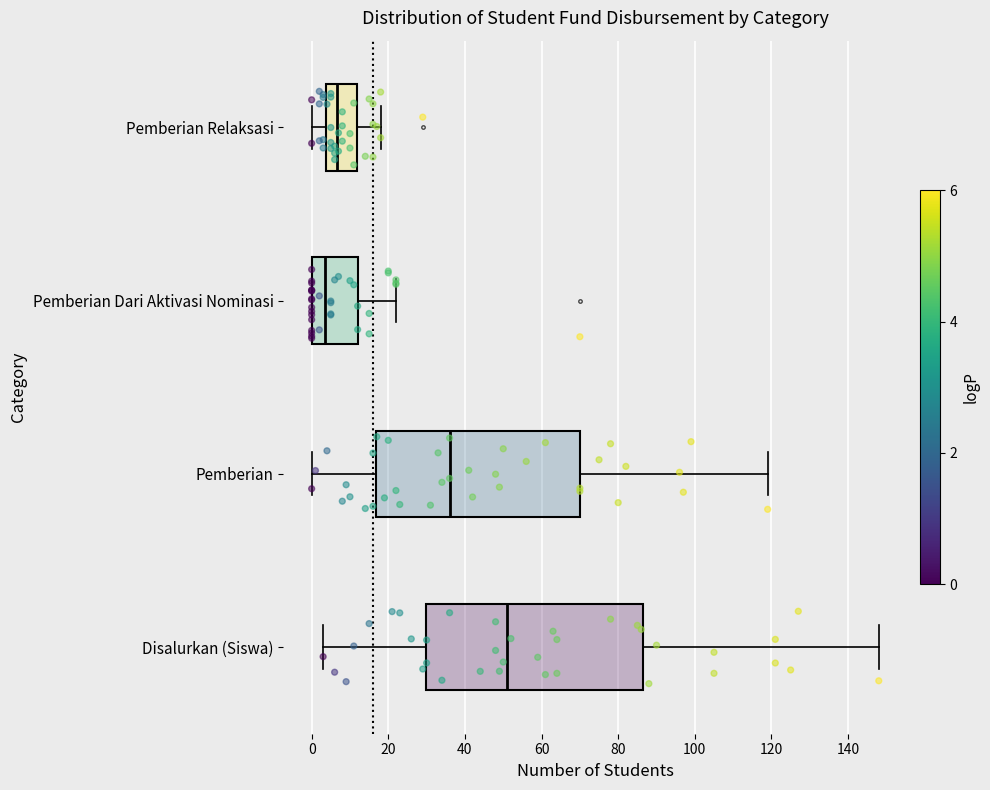

Reading bottom to top, transcribe this box plot: for each box, give where its median line is, the range the box spans, and where its two whiskers end, as read against the x-axis. The values are not printed on the chart, so give them approximately, as read against the axis.

Disalurkan (Siswa): median 52, box 30 to 86, whiskers 4 to 148
Pemberian: median 36, box 16 to 70, whiskers 0 to 120
Pemberian Dari Aktivasi Nominasi: median 4, box 0 to 12, whiskers 0 to 22
Pemberian Relaksasi: median 6, box 4 to 12, whiskers 0 to 18